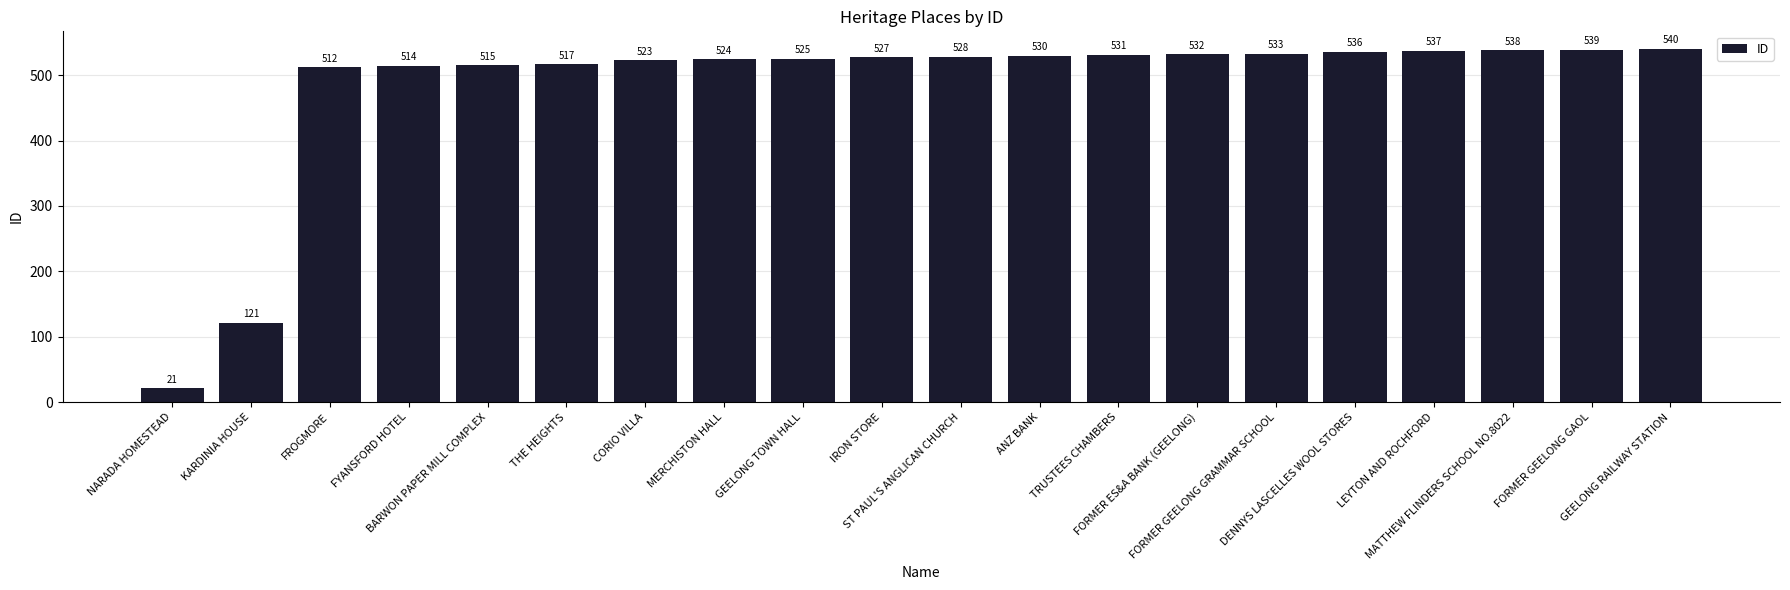

What is the label of the 19th bar from the right?

KARDINIA HOUSE